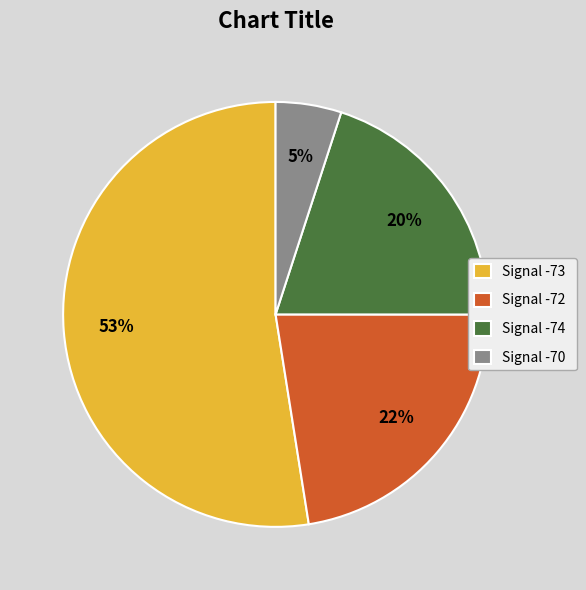

To the nearest percent, what portion does Signal -73 represent?

53%